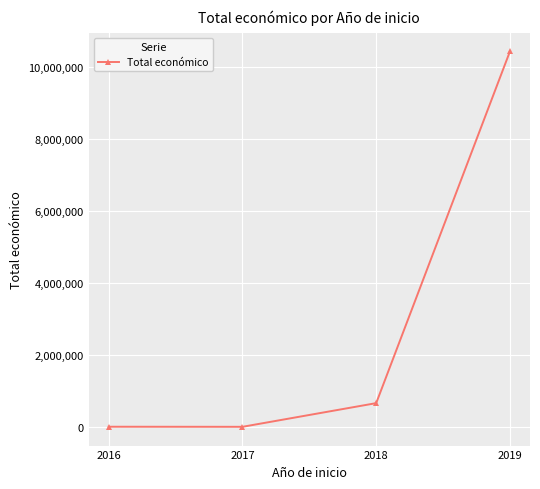

What is the average value?

2780568